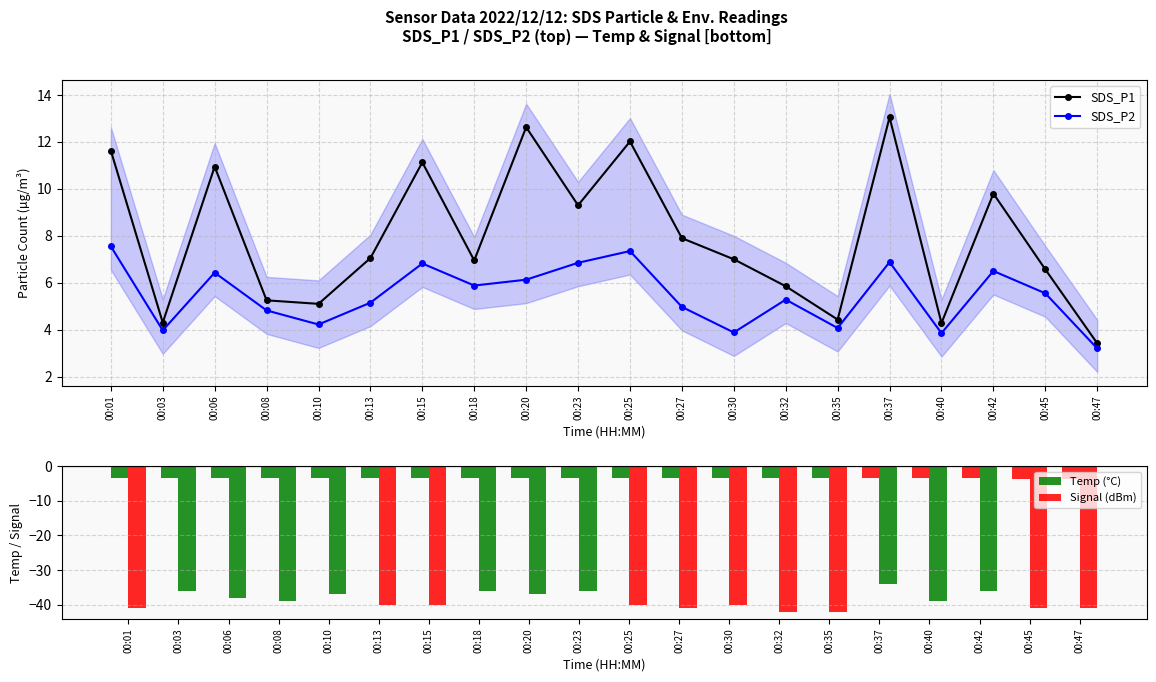

The Temp (°C) series shows -3.5 at 00:40. True or false?

True